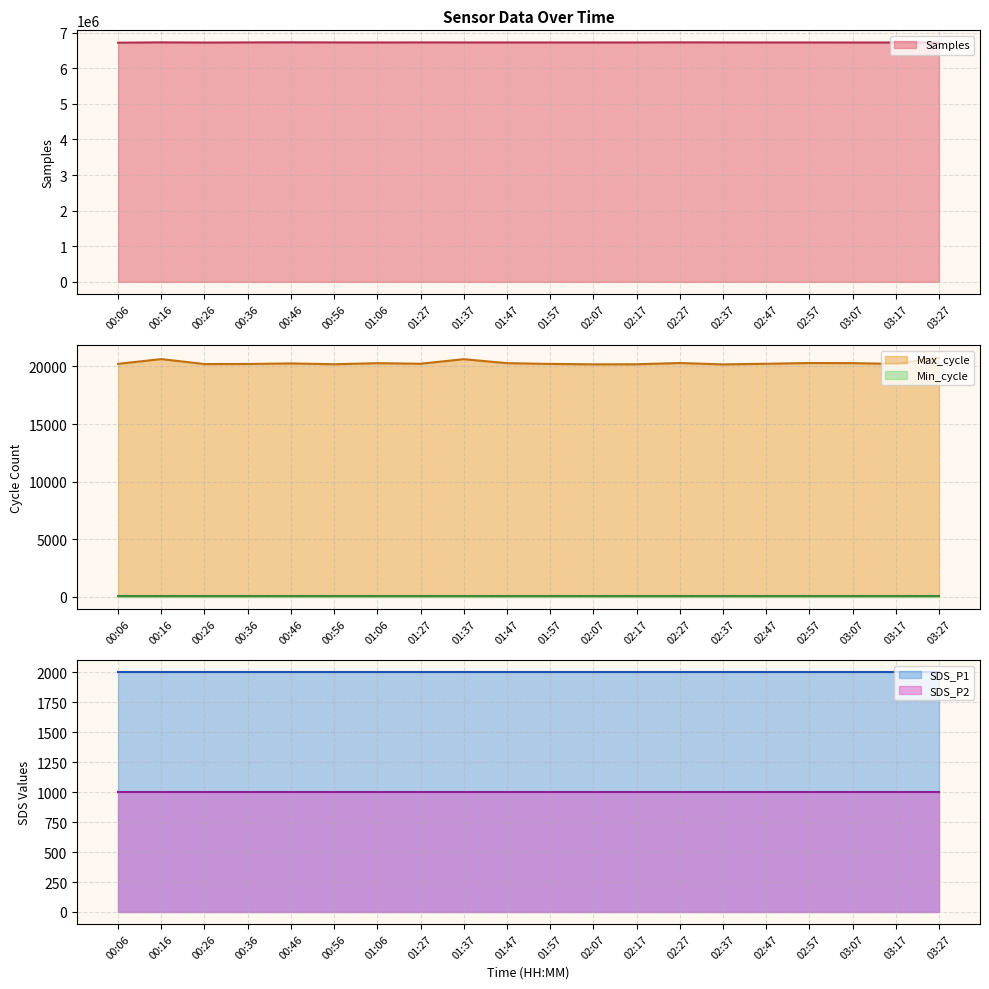

True or false: SDS_P2 and Min_cycle cross at least once.

False